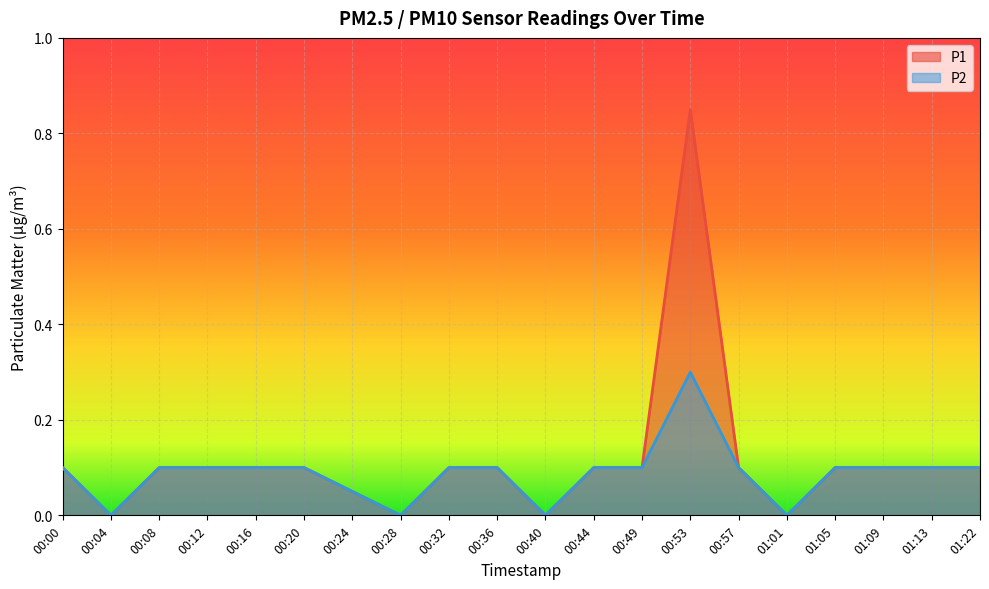

At which label is P2 closest to 0?

00:04